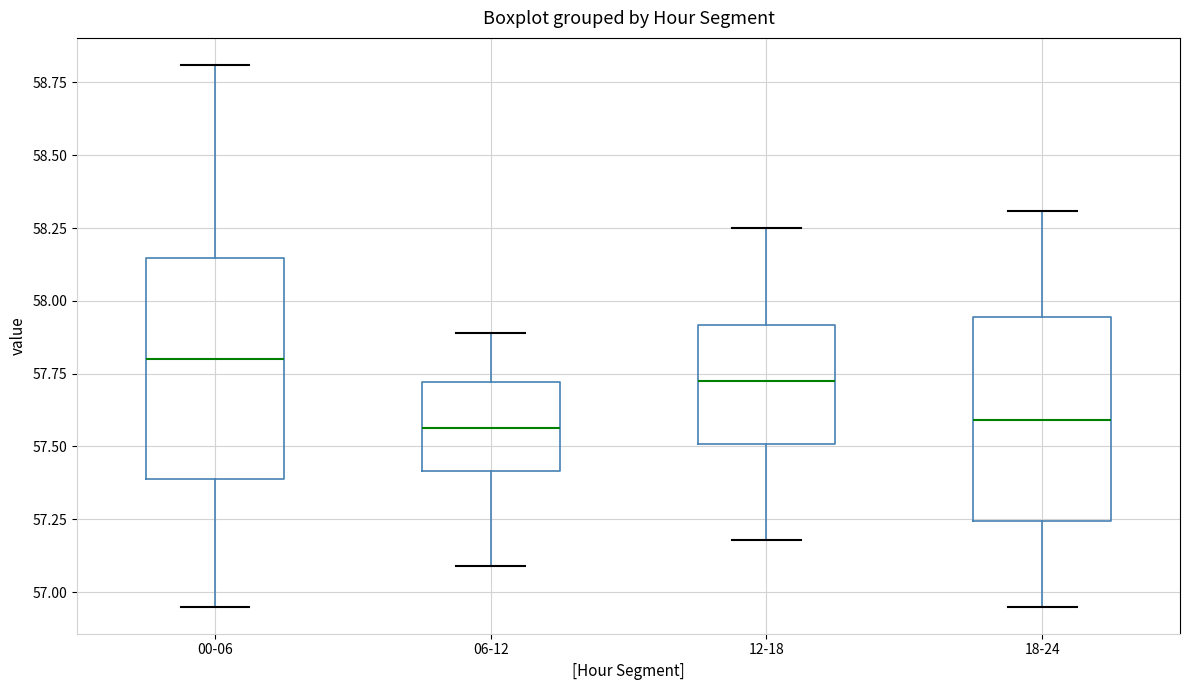

Where is the upper edge of the box for 00-06 on the y-axis? The values are not printed on the chart, so give them approximately, as read against the axis.

58.15